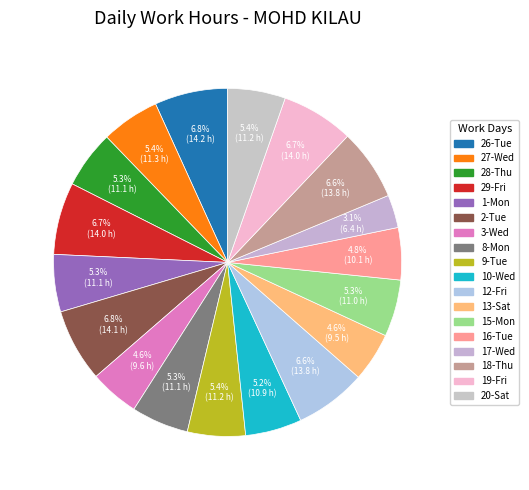

How many segments does this pie chart have?

18